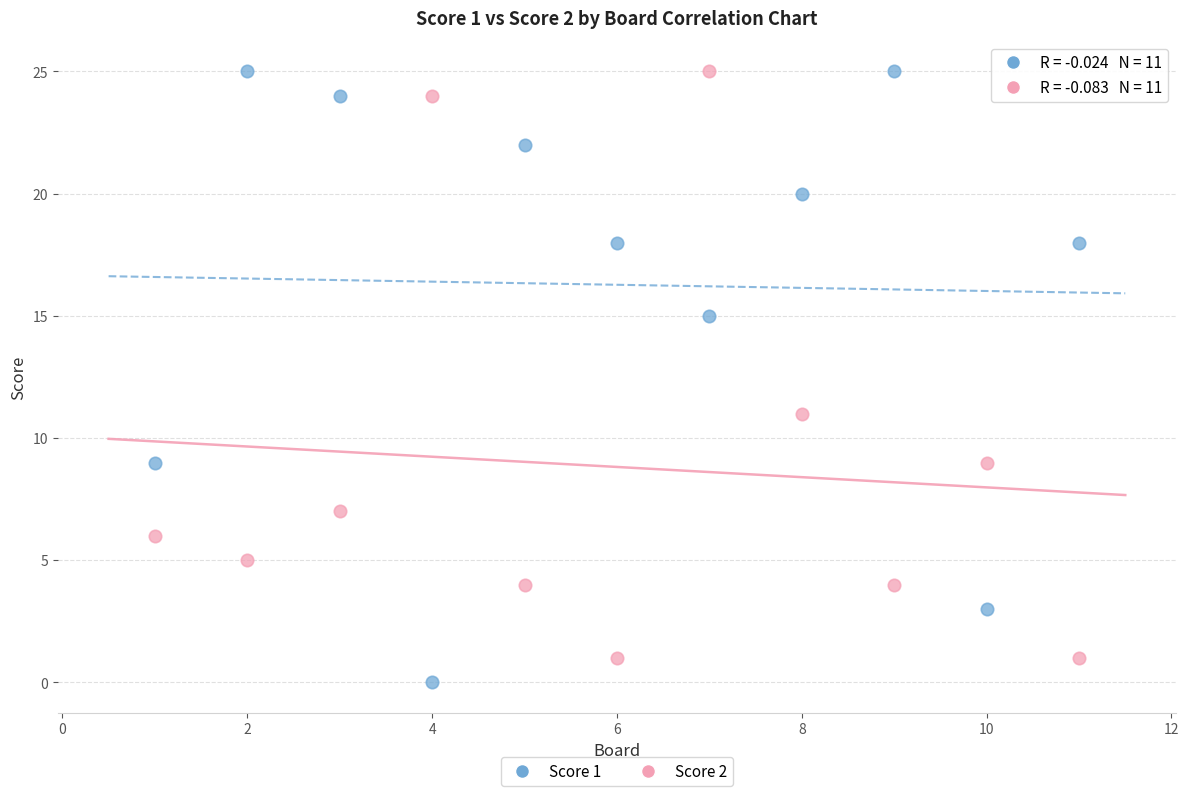

What are all the series names shown in the legend?

Score 1, Score 2